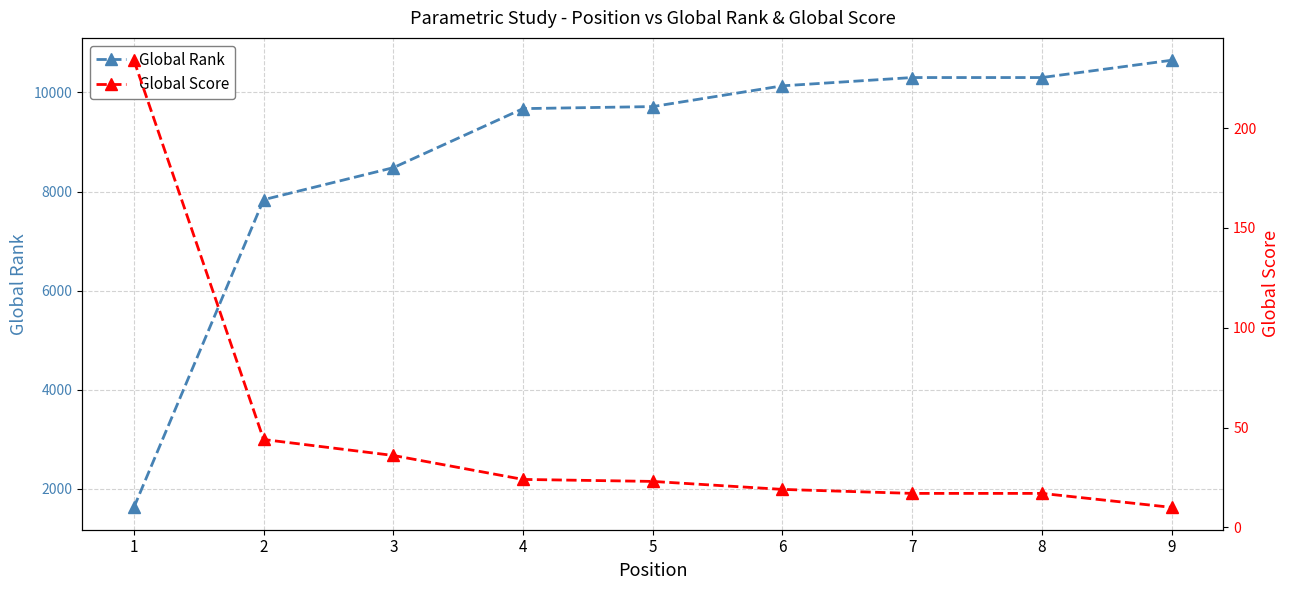

What value does the Global Score series have at 1, to the nearest 5?

235